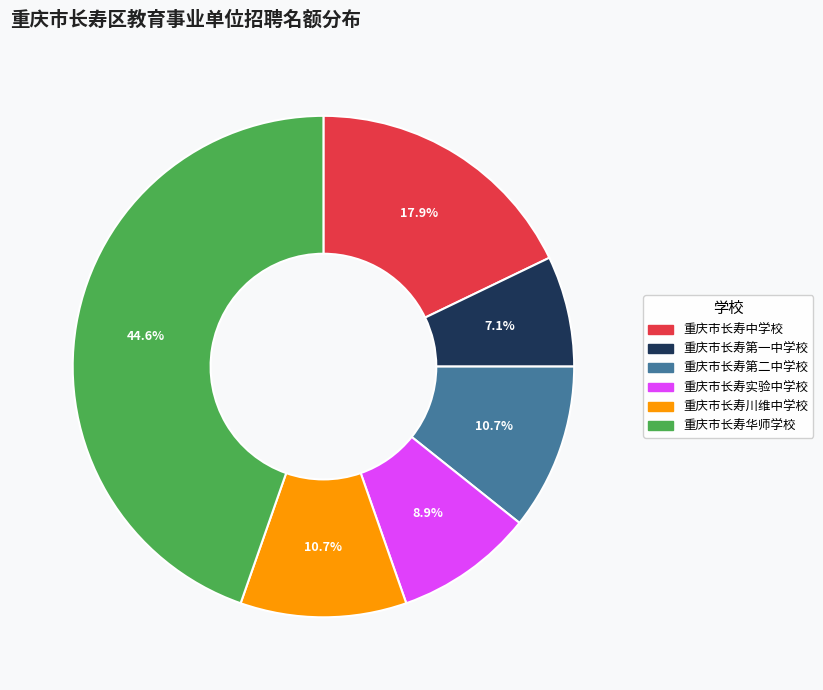

To the nearest percent, what portion does 重庆市长寿中学校 represent?

18%